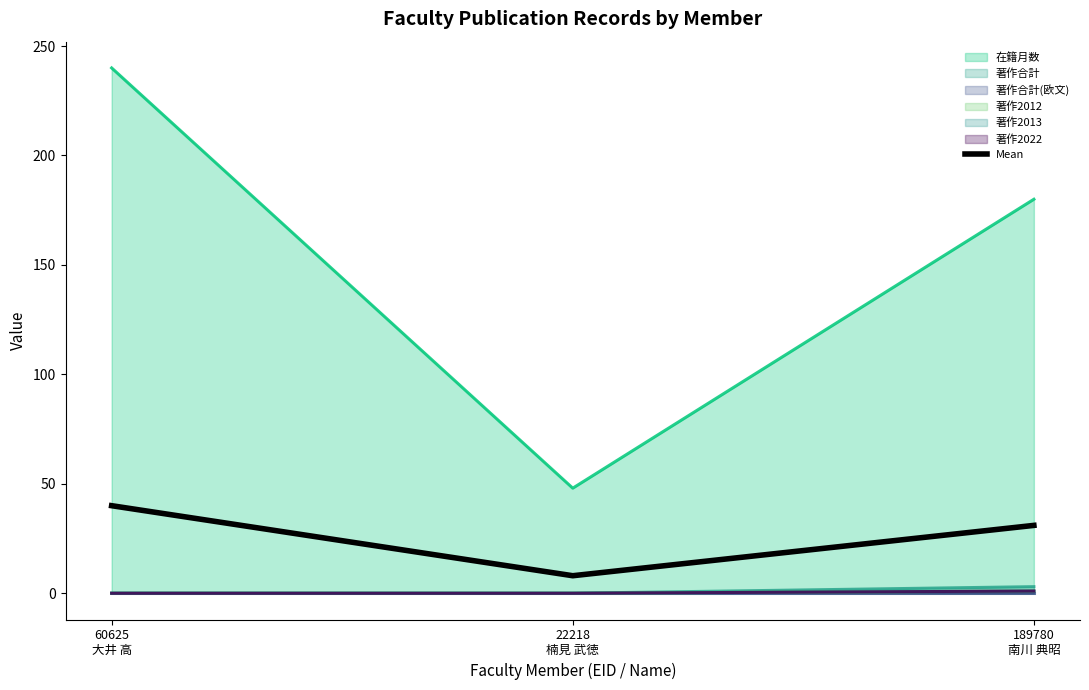

Rank the categories by value from highest to lowest.

60625
大井 高, 189780
南川 典昭, 22218
楠見 武徳